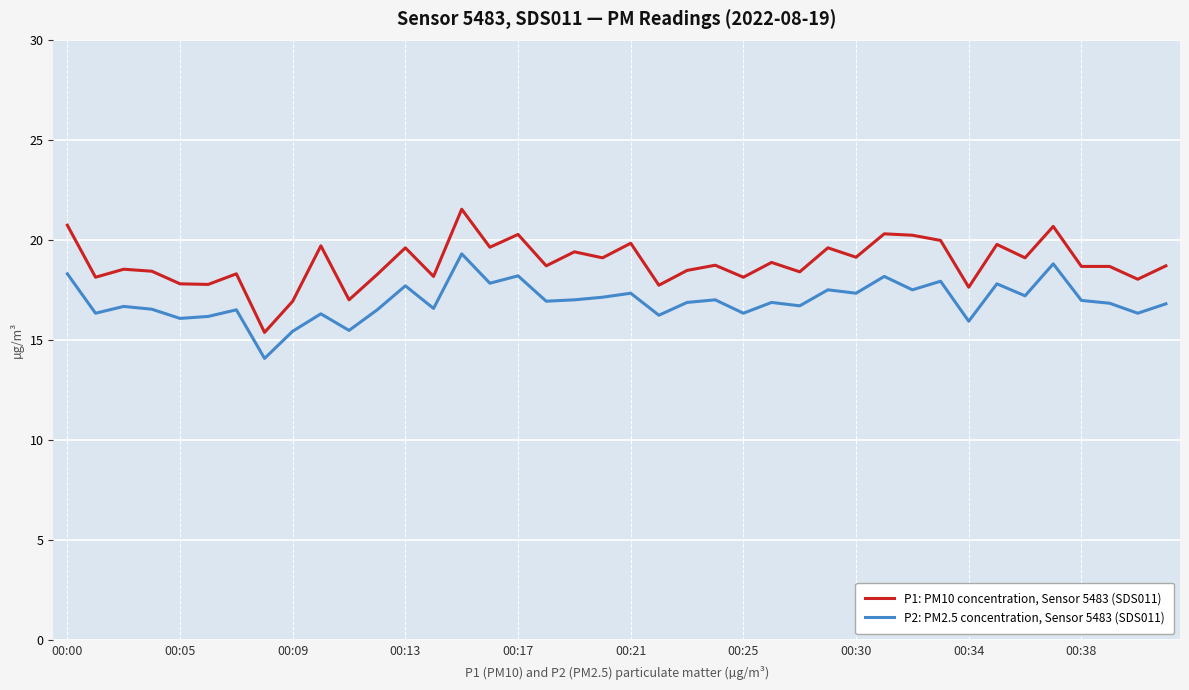

What is the smallest value displayed?

14.1